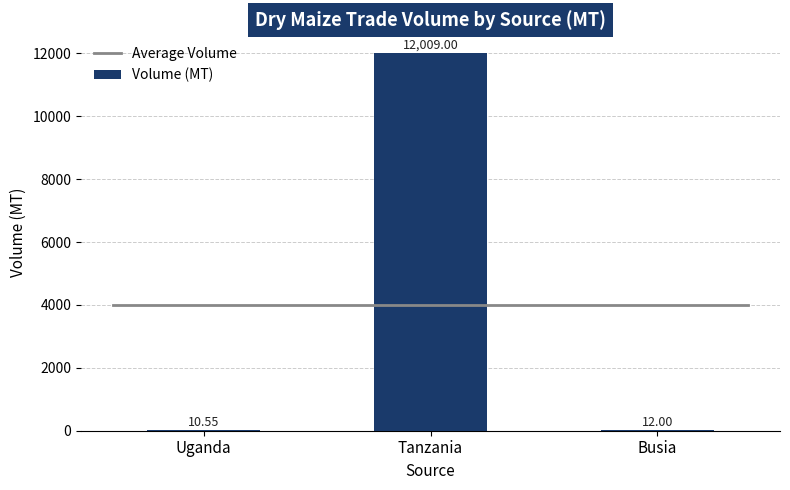

What is the sum of the values at Tanzania and Busia?

12021.0